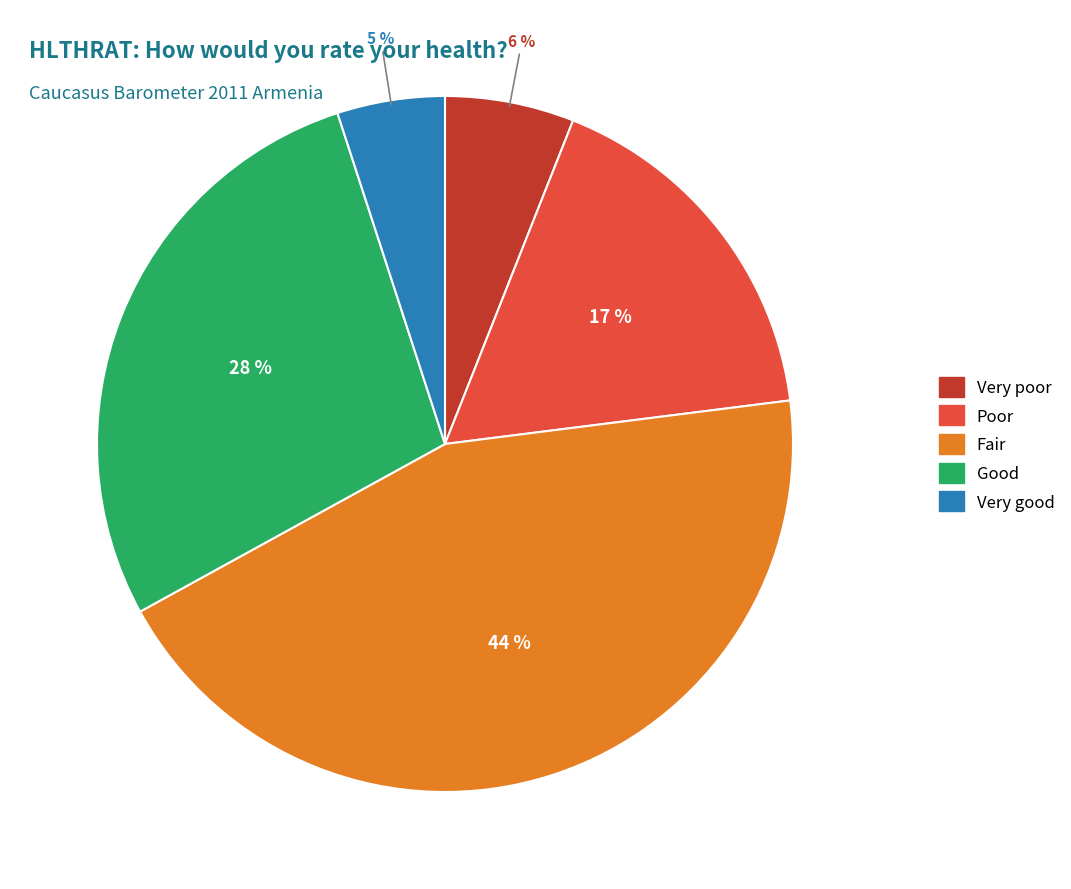

What is the ratio of the value at Very poor to the value at Very good?

1.2